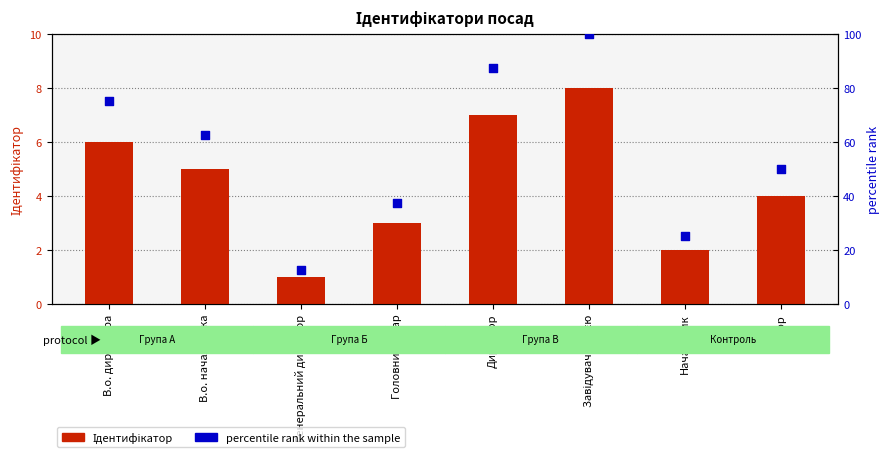

Is the value of percentile rank within the sample at Завідувач філією greater than the value of Ідентифікатор at В.о. директора?

Yes